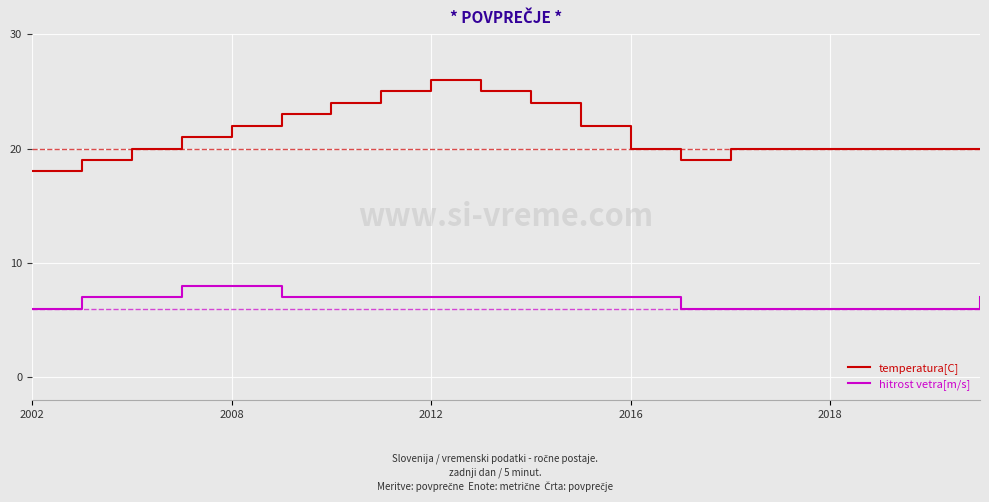

Count the number of data series in this chart.

2